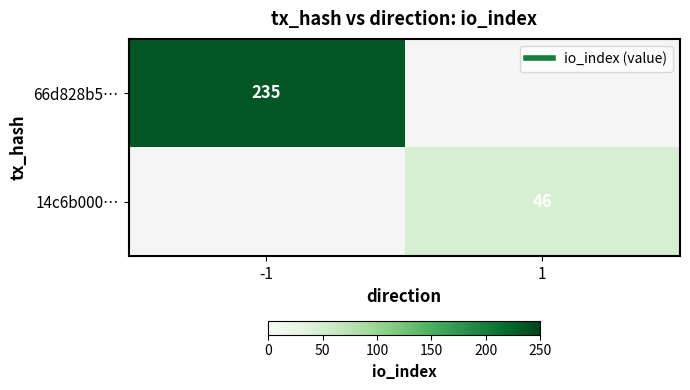

Is the value of 14c6b000… at -1 greater than the value of 66d828b5… at -1?

No